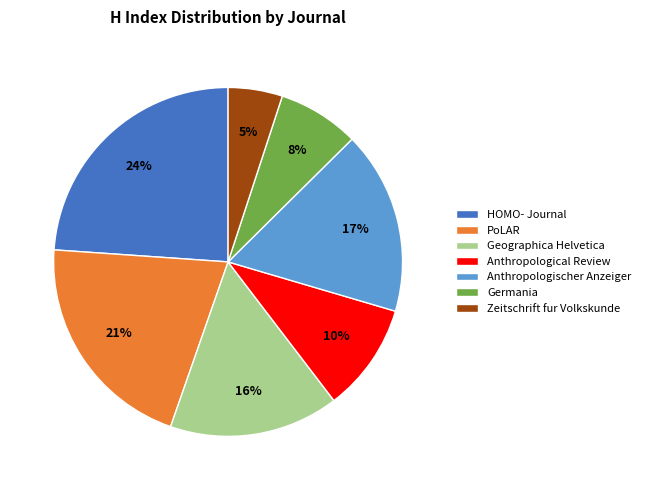

To the nearest percent, what is the combined percentage of Zeitschrift fur Volkskunde and PoLAR?

26%